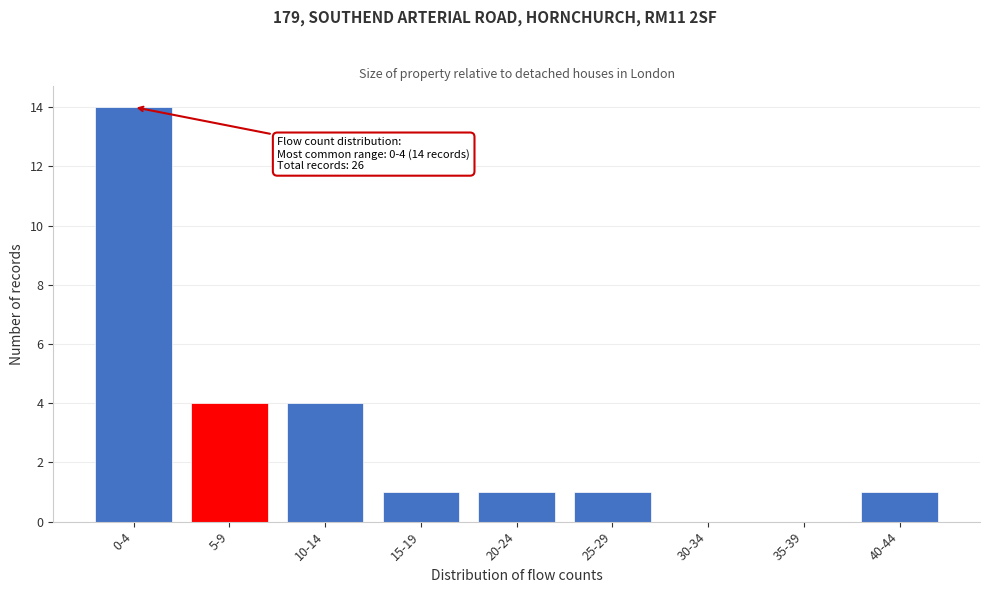

Reading left to right, what are all the values shown in this chart?

0-4=14	5-9=4	10-14=4	15-19=1	20-24=1	25-29=1	30-34=0	35-39=0	40-44=1